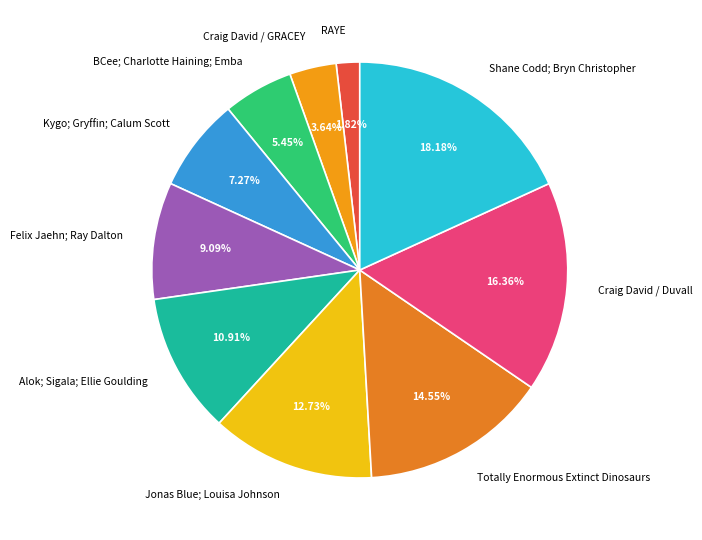

Combined, do Craig David / GRACEY and Felix Jaehn; Ray Dalton account for over 50%?

No